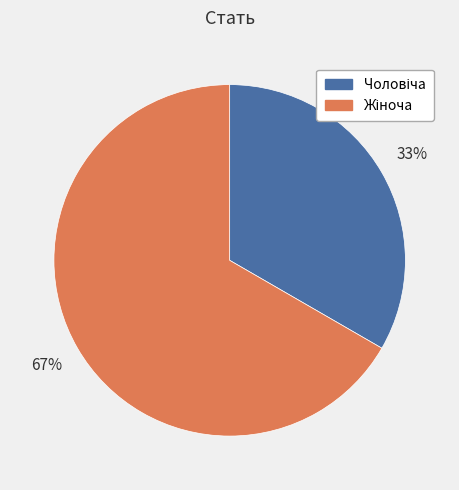

Is there any slice that represents more than half of the pie?

Yes